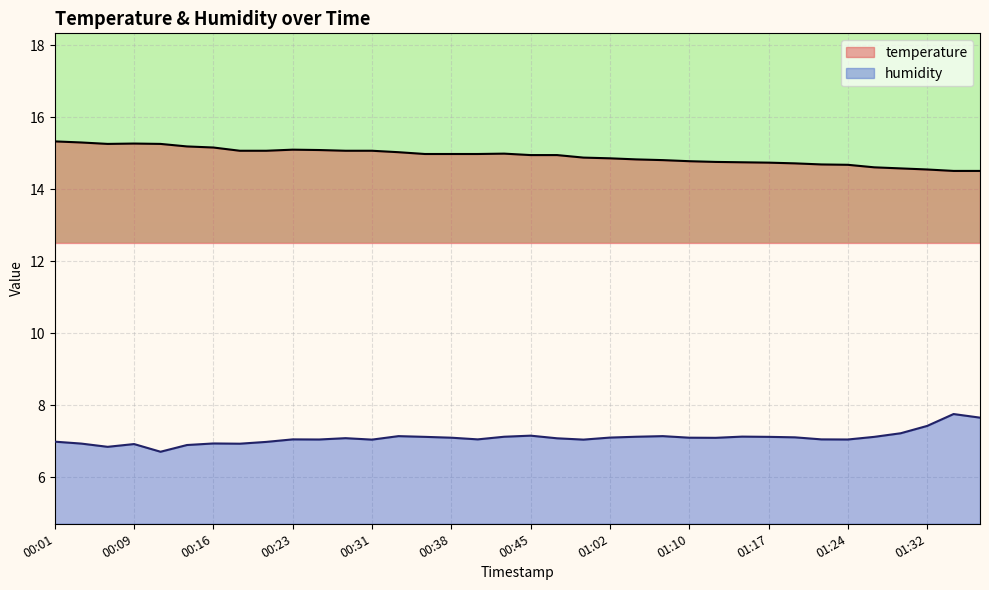

True or false: humidity has a value of 11.7 at 00:31.

False